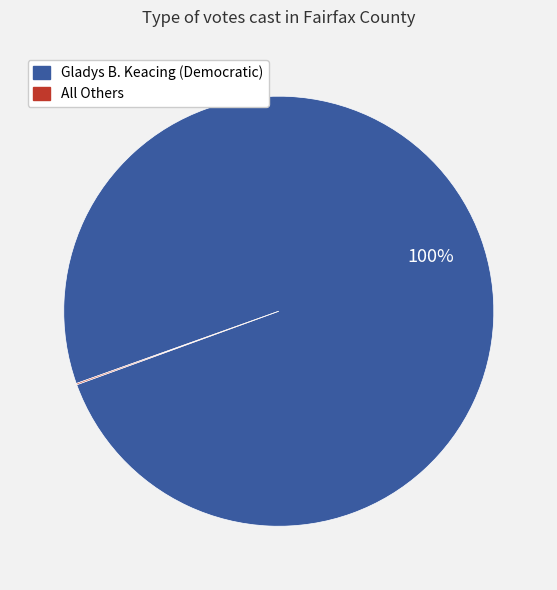

To the nearest percent, what is the average slice percentage?

50%